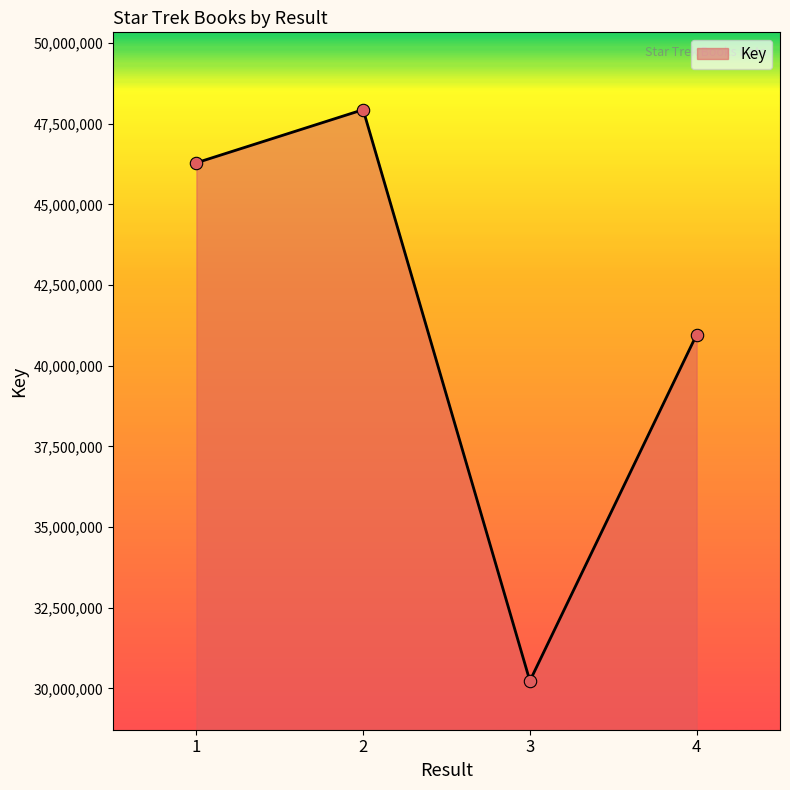

What is the change in value from 2 to 3?

-17705629